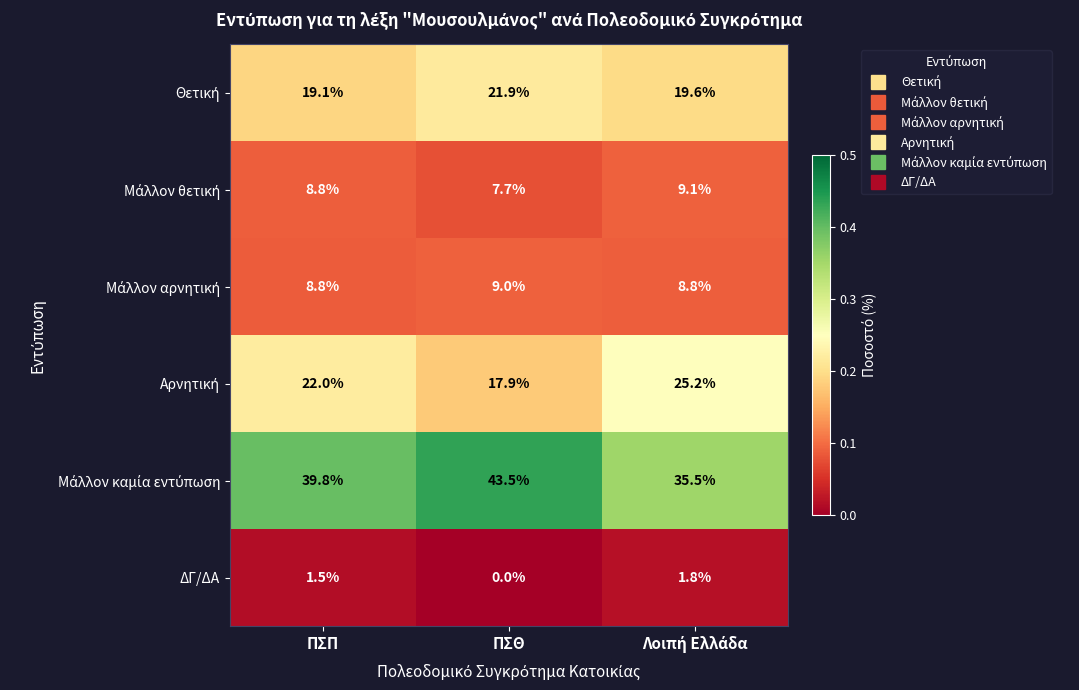

What is the total value across all series at ΠΣΠ?

100.0